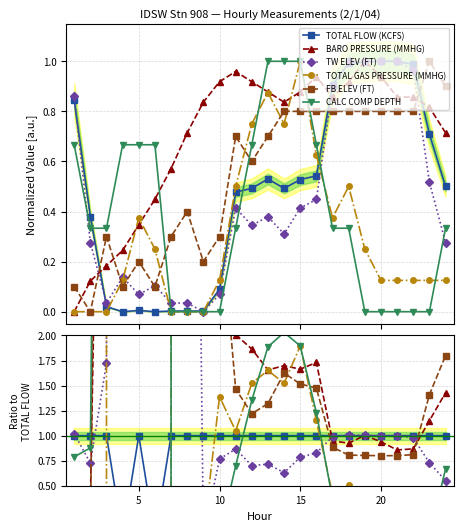

How many values in the CALC COMP DEPTH series exceed 0?

15